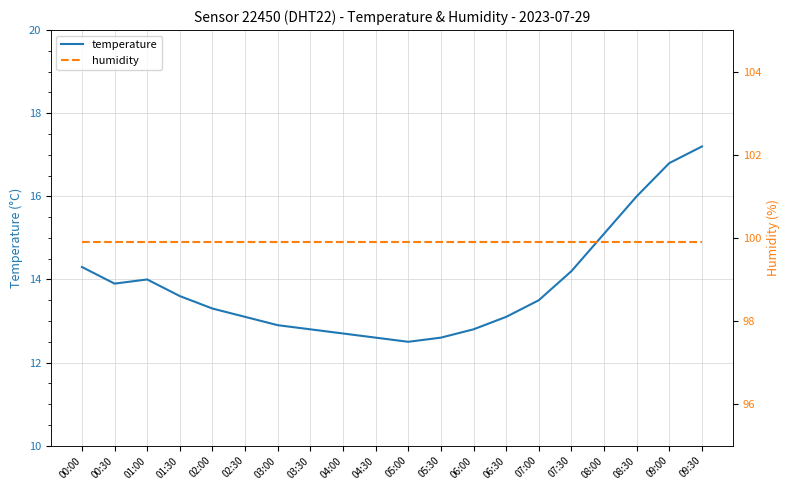

How many data points does each series have?

20